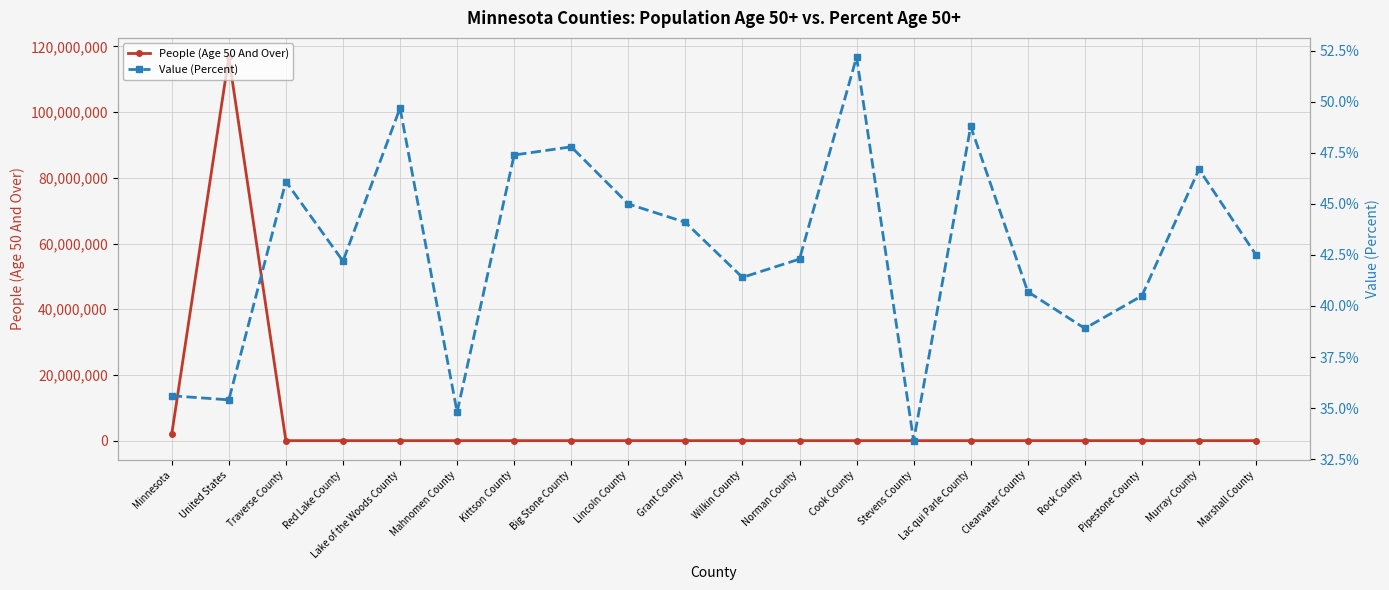

How many distinct data groups are displayed?

2